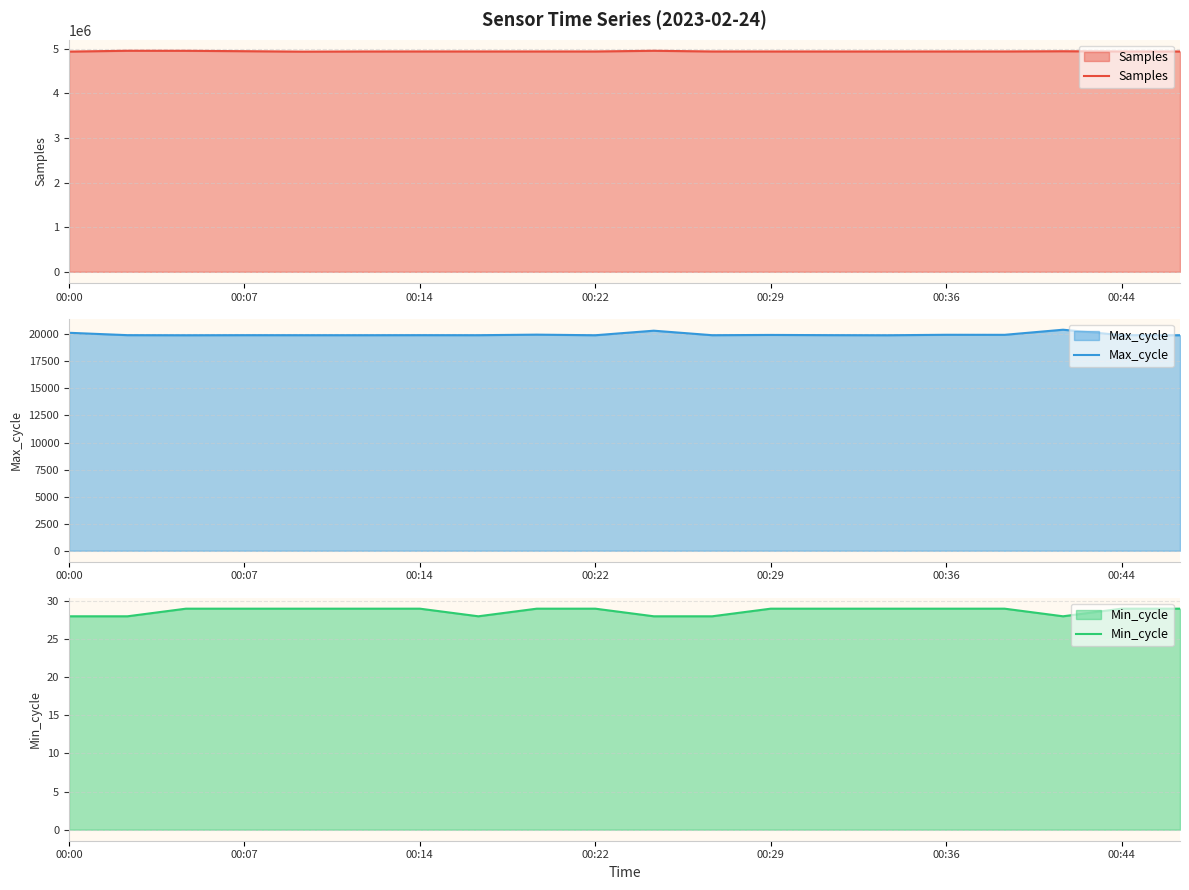

What is the lowest value of the Samples series?

4933173